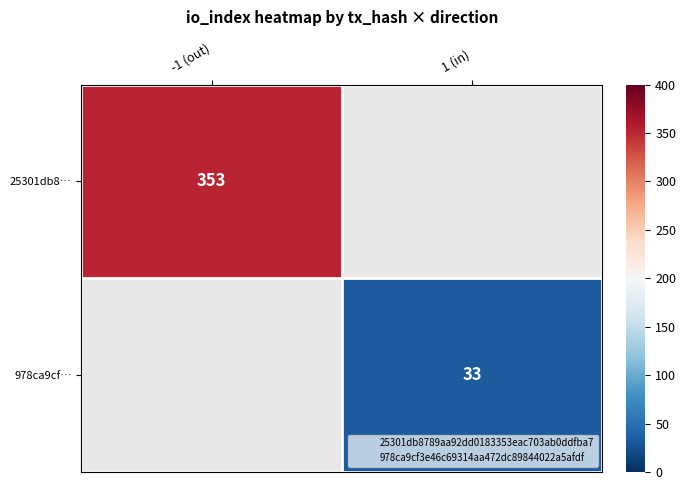

What is the minimum value shown in the chart?

33.0